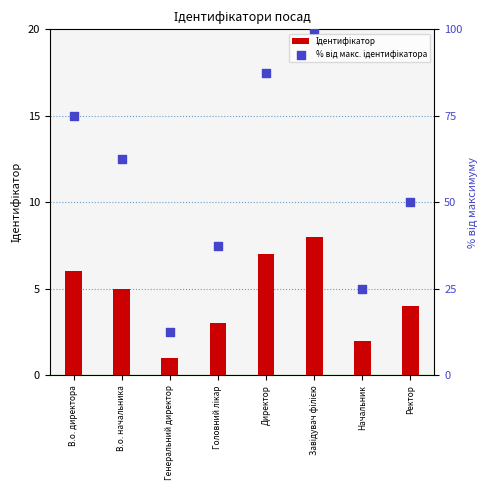

Is the value of % від макс. ідентифікатора at Генеральний директор greater than the value of Ідентифікатор at Директор?

Yes